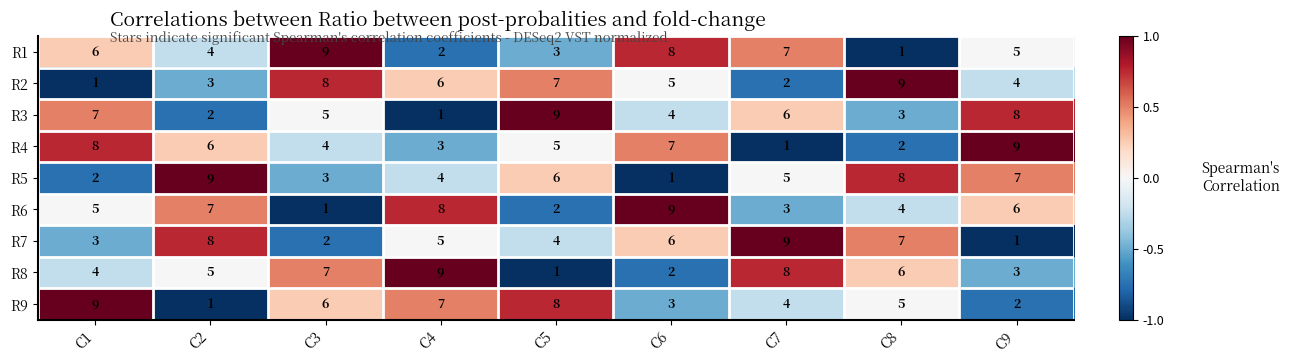

What is the minimum value shown in the chart?

1